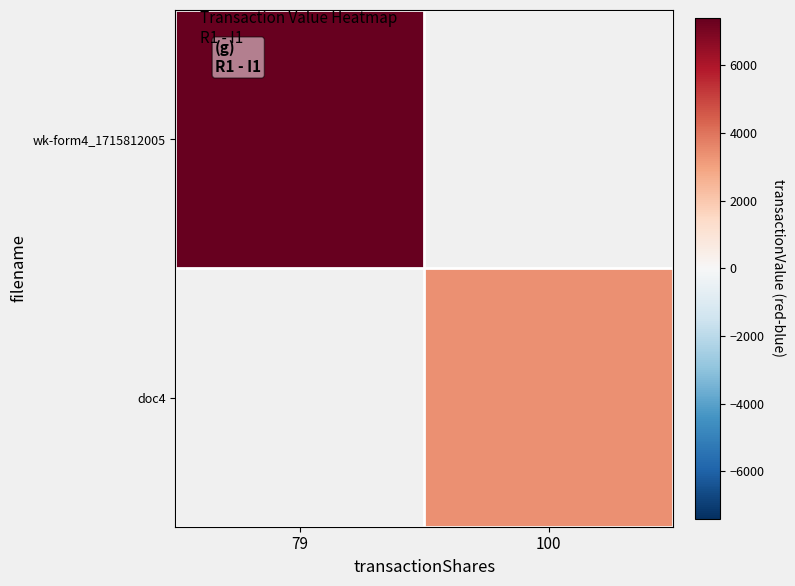

At how many categories does at least one series exceed 6678?

1